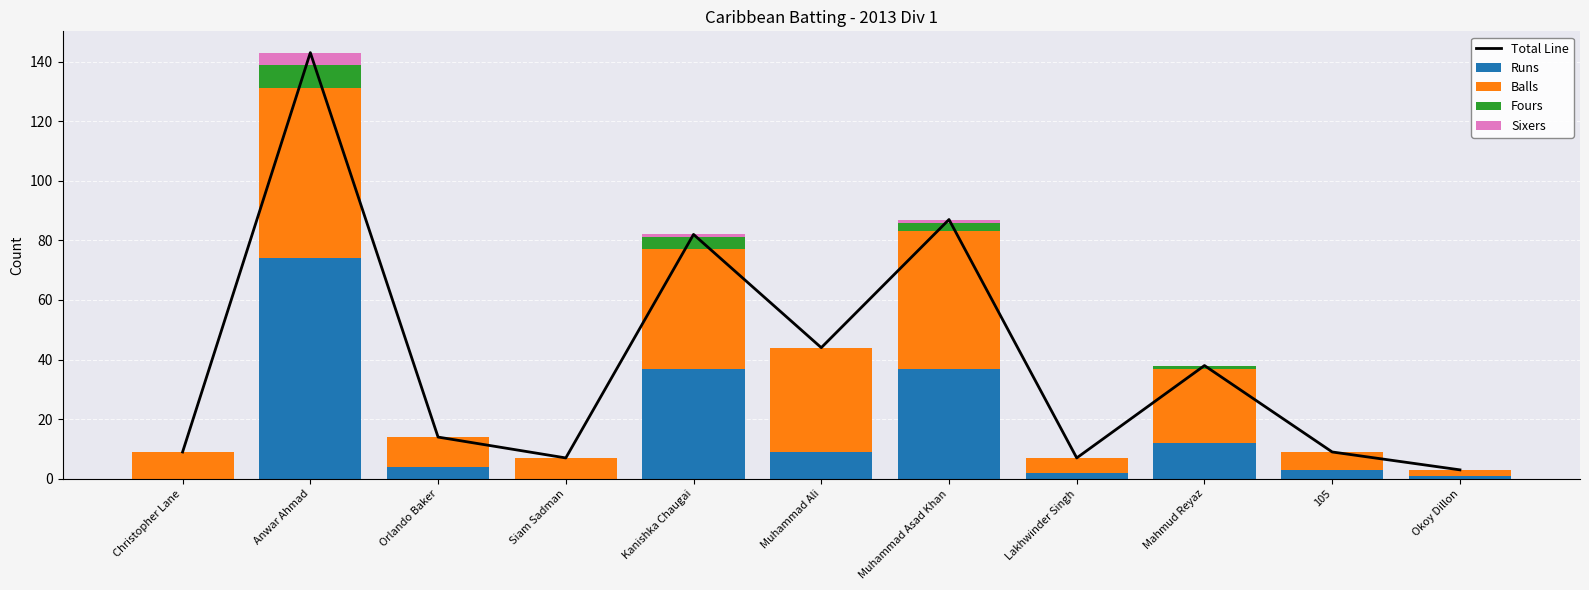

What are all the series names shown in the legend?

Total Line, Runs, Balls, Fours, Sixers